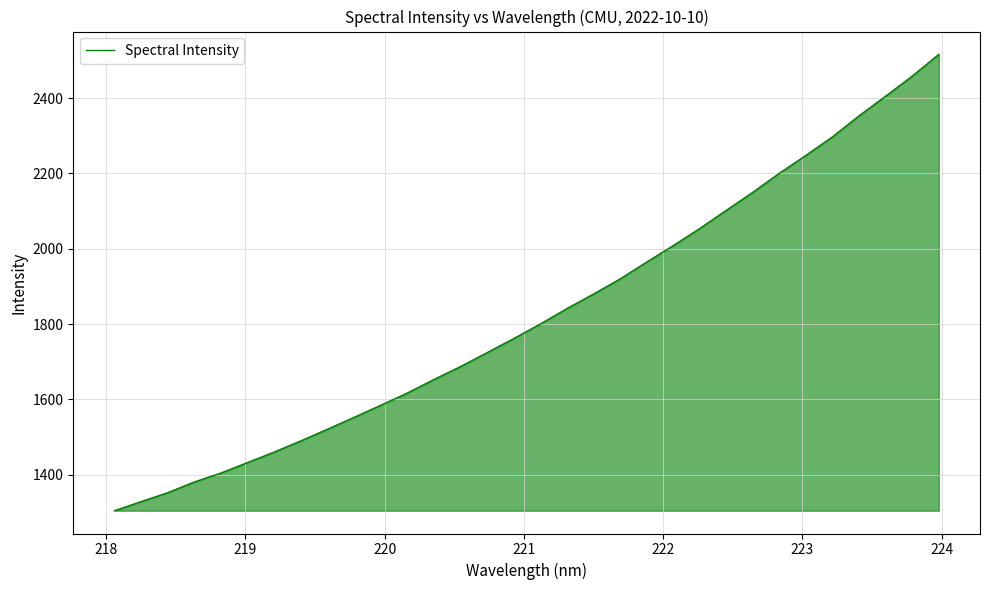

What is the greatest value displayed?

2516.4